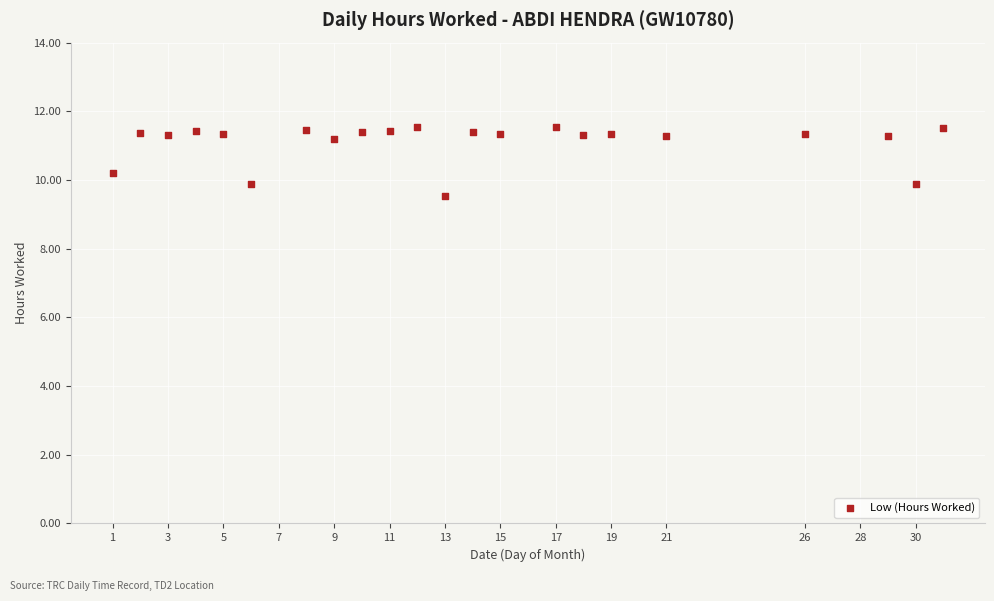

What is the range of Y values (max minus min)?

2.0